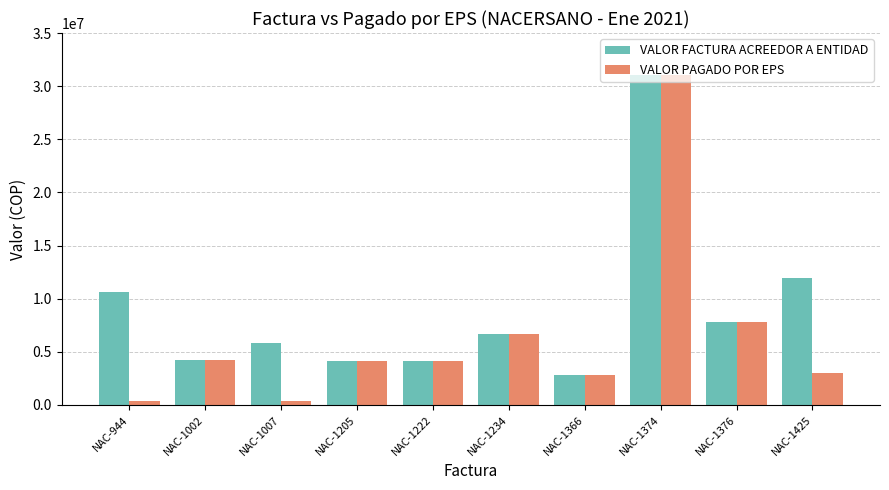

Which series has the widest spread of values?

VALOR PAGADO POR EPS